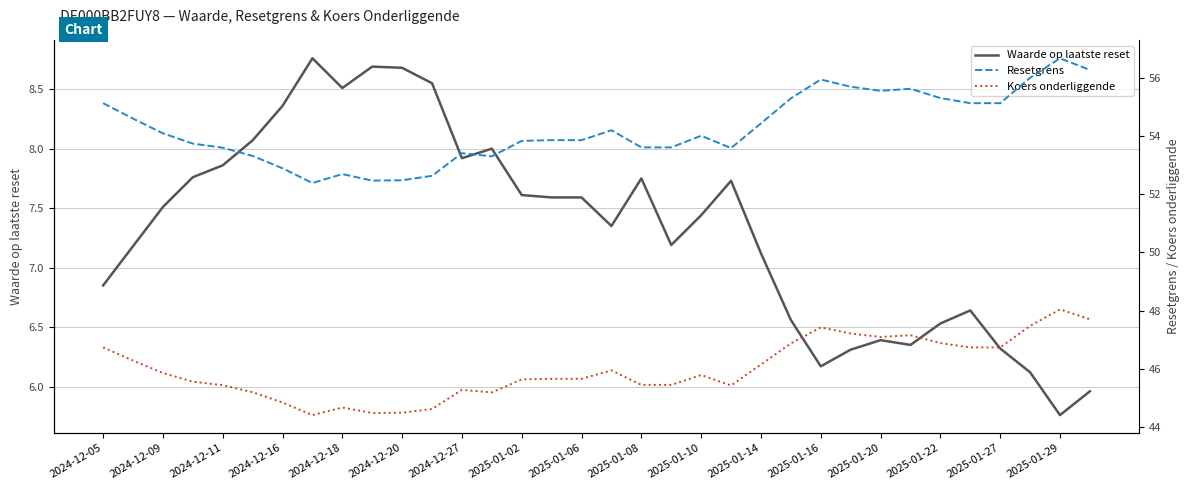

Is this an area chart (filled region under the line)?

No